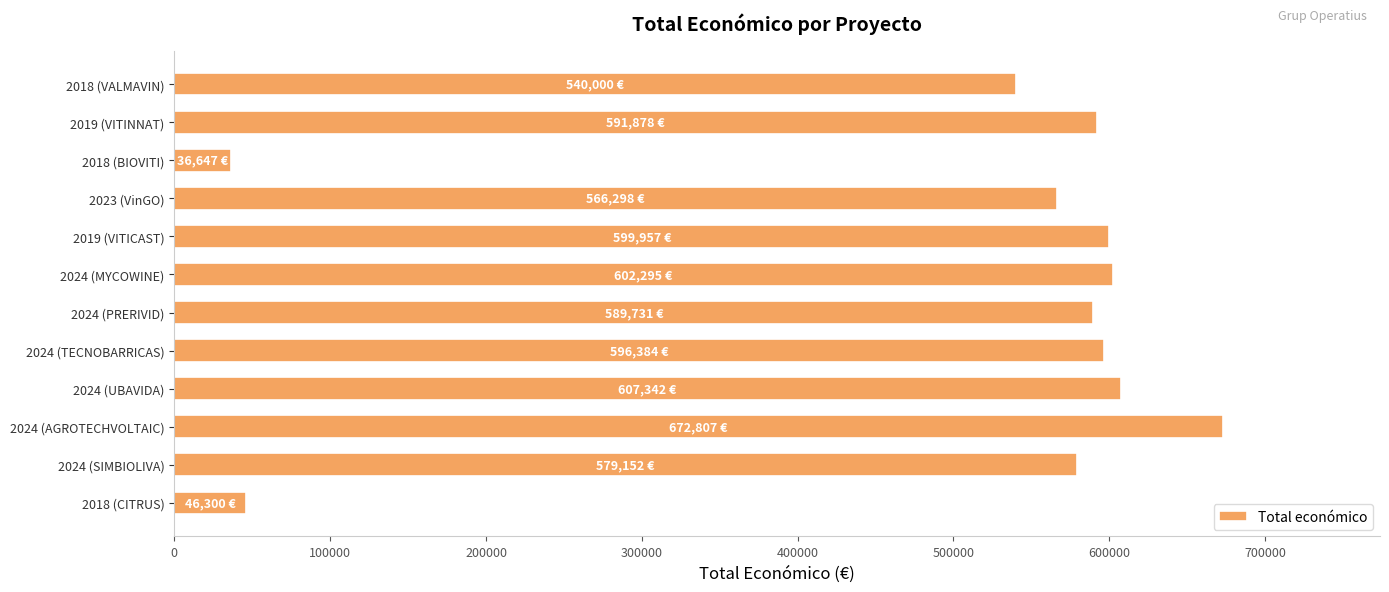

How many bars are there in total?

12